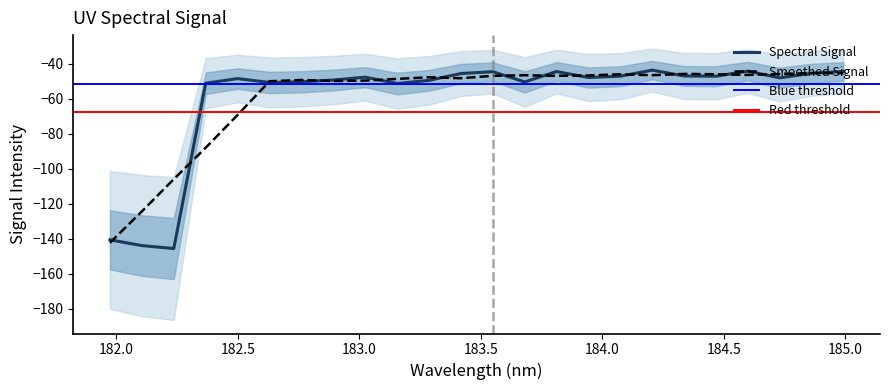

What is the greatest value displayed?

-43.7